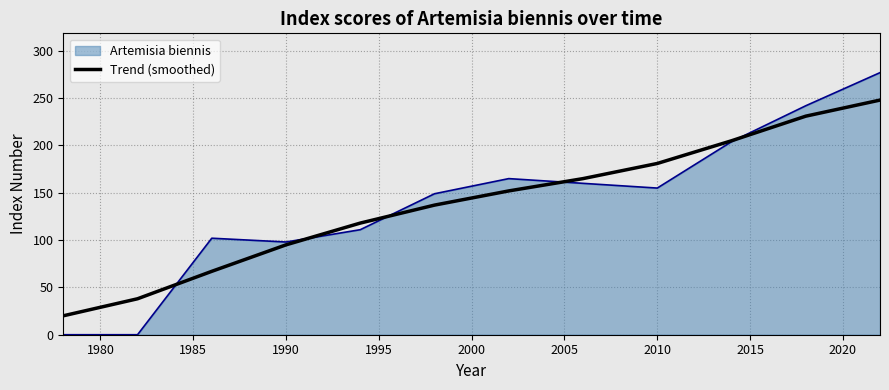

Rank the series by their maximum value, from highest to lowest.

Artemisia biennis, Trend (smoothed)